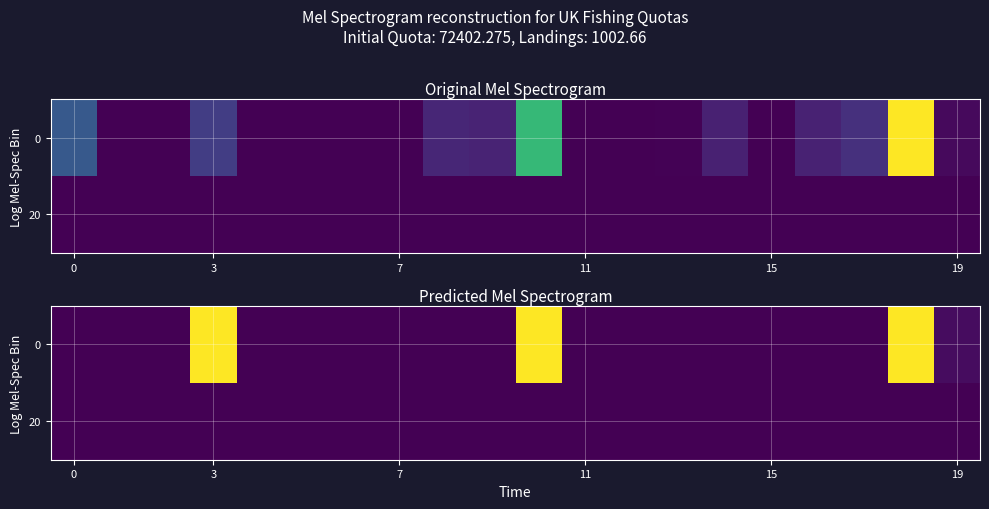

Rank the series by their maximum value, from highest to lowest.

0, 20